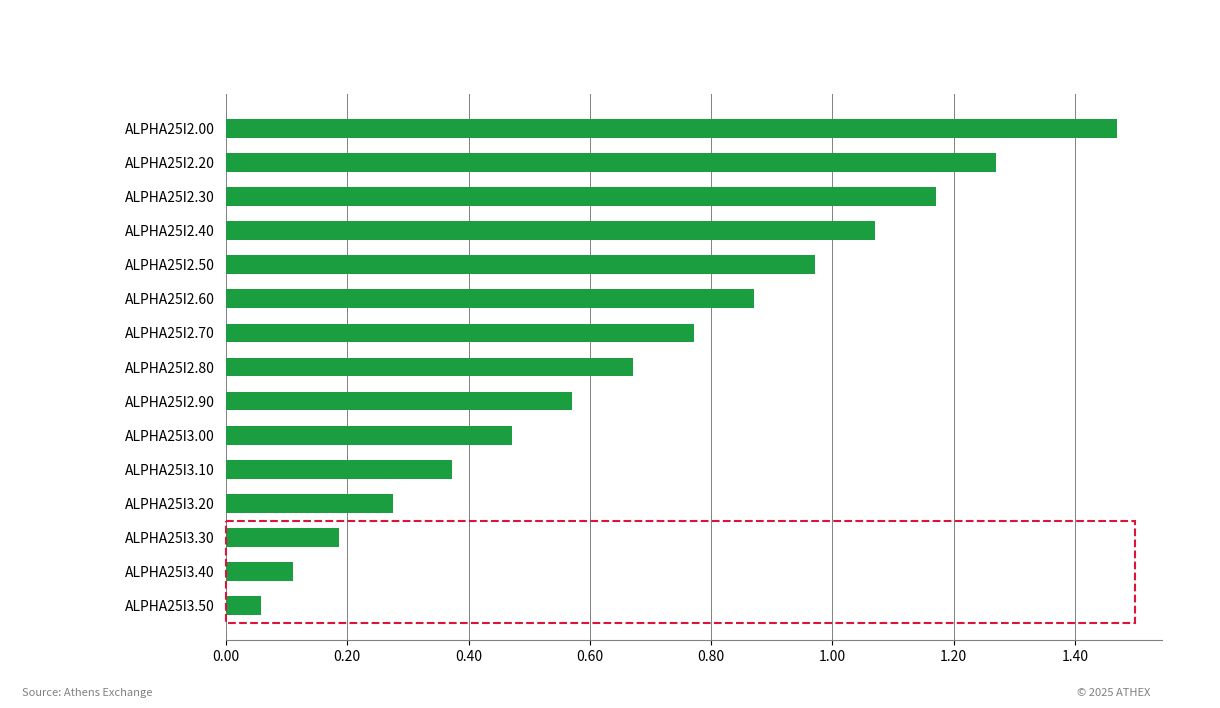

Rank the categories by value from highest to lowest.

ALPHA25I2.00, ALPHA25I2.20, ALPHA25I2.30, ALPHA25I2.40, ALPHA25I2.50, ALPHA25I2.60, ALPHA25I2.70, ALPHA25I2.80, ALPHA25I2.90, ALPHA25I3.00, ALPHA25I3.10, ALPHA25I3.20, ALPHA25I3.30, ALPHA25I3.40, ALPHA25I3.50